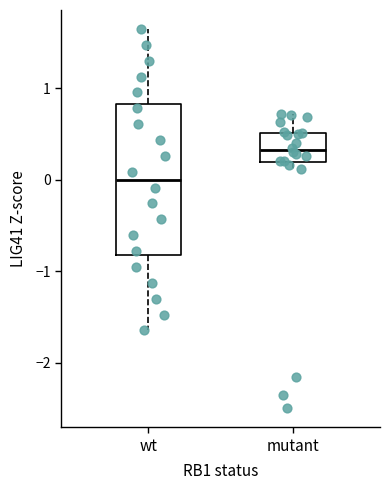

Reading left to right, transcribe this box plot: for each box, give where its median line is, the range the box spans, and where its two whiskers end, as read against the y-axis. The values are not printed on the chart, so give them approximately, as read against the axis.

wt: median 0.0, box -0.8 to 0.8, whiskers -1.6 to 1.6
mutant: median 0.3, box 0.2 to 0.5, whiskers 0.1 to 0.7